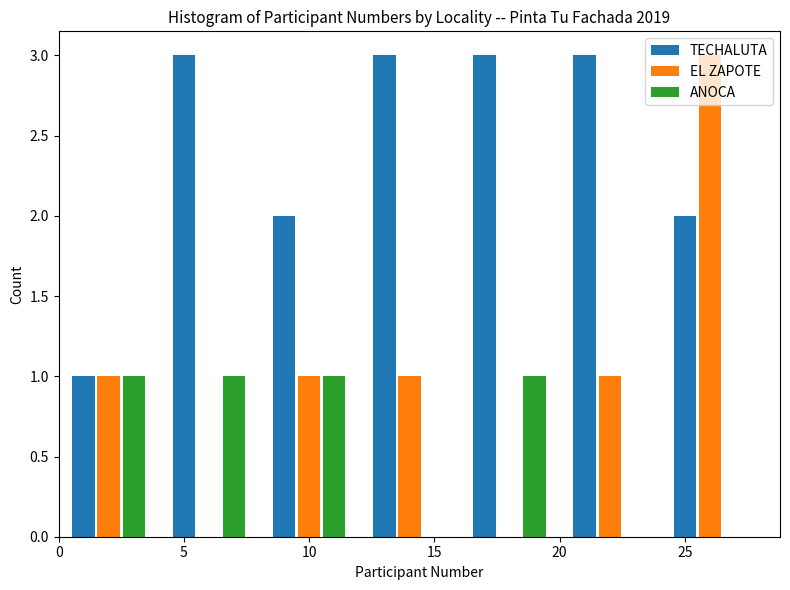

Reading left to right, transcribe this chart: for each range on the x-axis, give the height of each series' bar. The values are not printed on the chart, so give them approximately, as read against the axis.

0 to 4: TECHALUTA=1	EL ZAPOTE=1	ANOCA=1
4 to 8: TECHALUTA=3	EL ZAPOTE=0	ANOCA=1
8 to 12: TECHALUTA=2	EL ZAPOTE=1	ANOCA=1
12 to 16: TECHALUTA=3	EL ZAPOTE=1	ANOCA=0
16 to 20: TECHALUTA=3	EL ZAPOTE=0	ANOCA=1
20 to 24: TECHALUTA=3	EL ZAPOTE=1	ANOCA=0
24 to 28: TECHALUTA=2	EL ZAPOTE=3	ANOCA=0